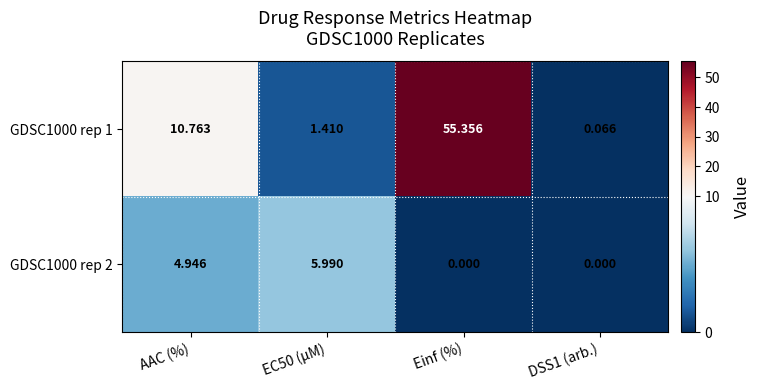

Which series changed the most between AAC (%) and EC50 (µM)?

GDSC1000 rep 1